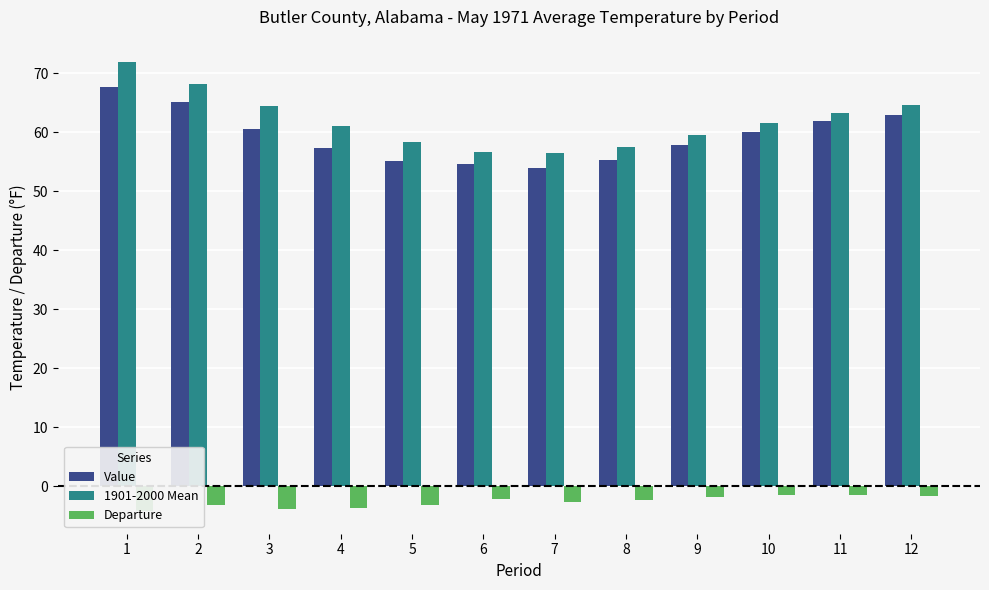

At which label is Value closest to 60?

10